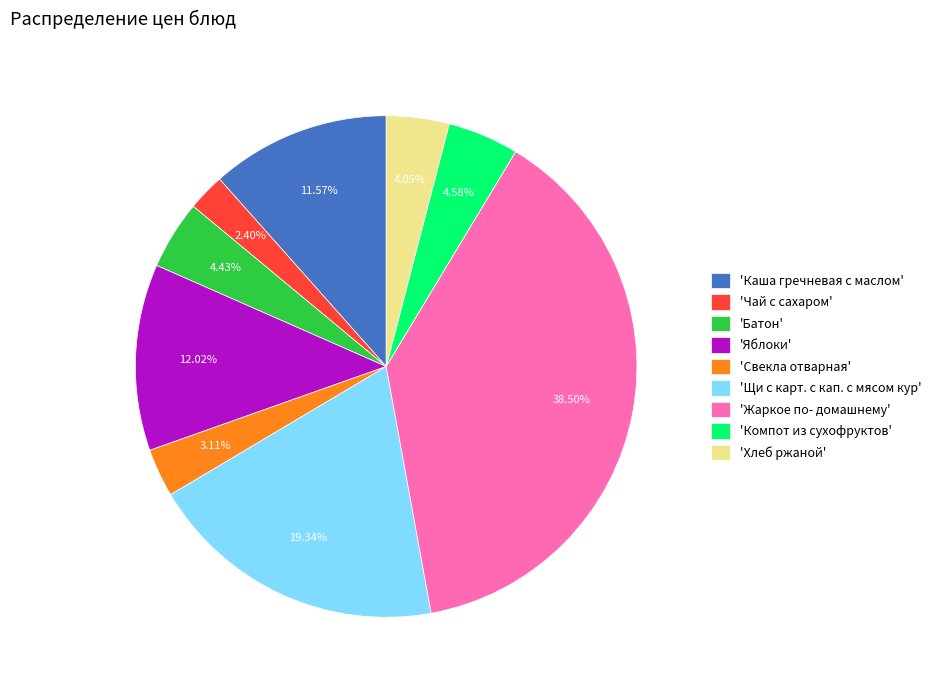

Do 'Свекла отварная' and 'Чай с сахаром' together represent more than half of the pie?

No